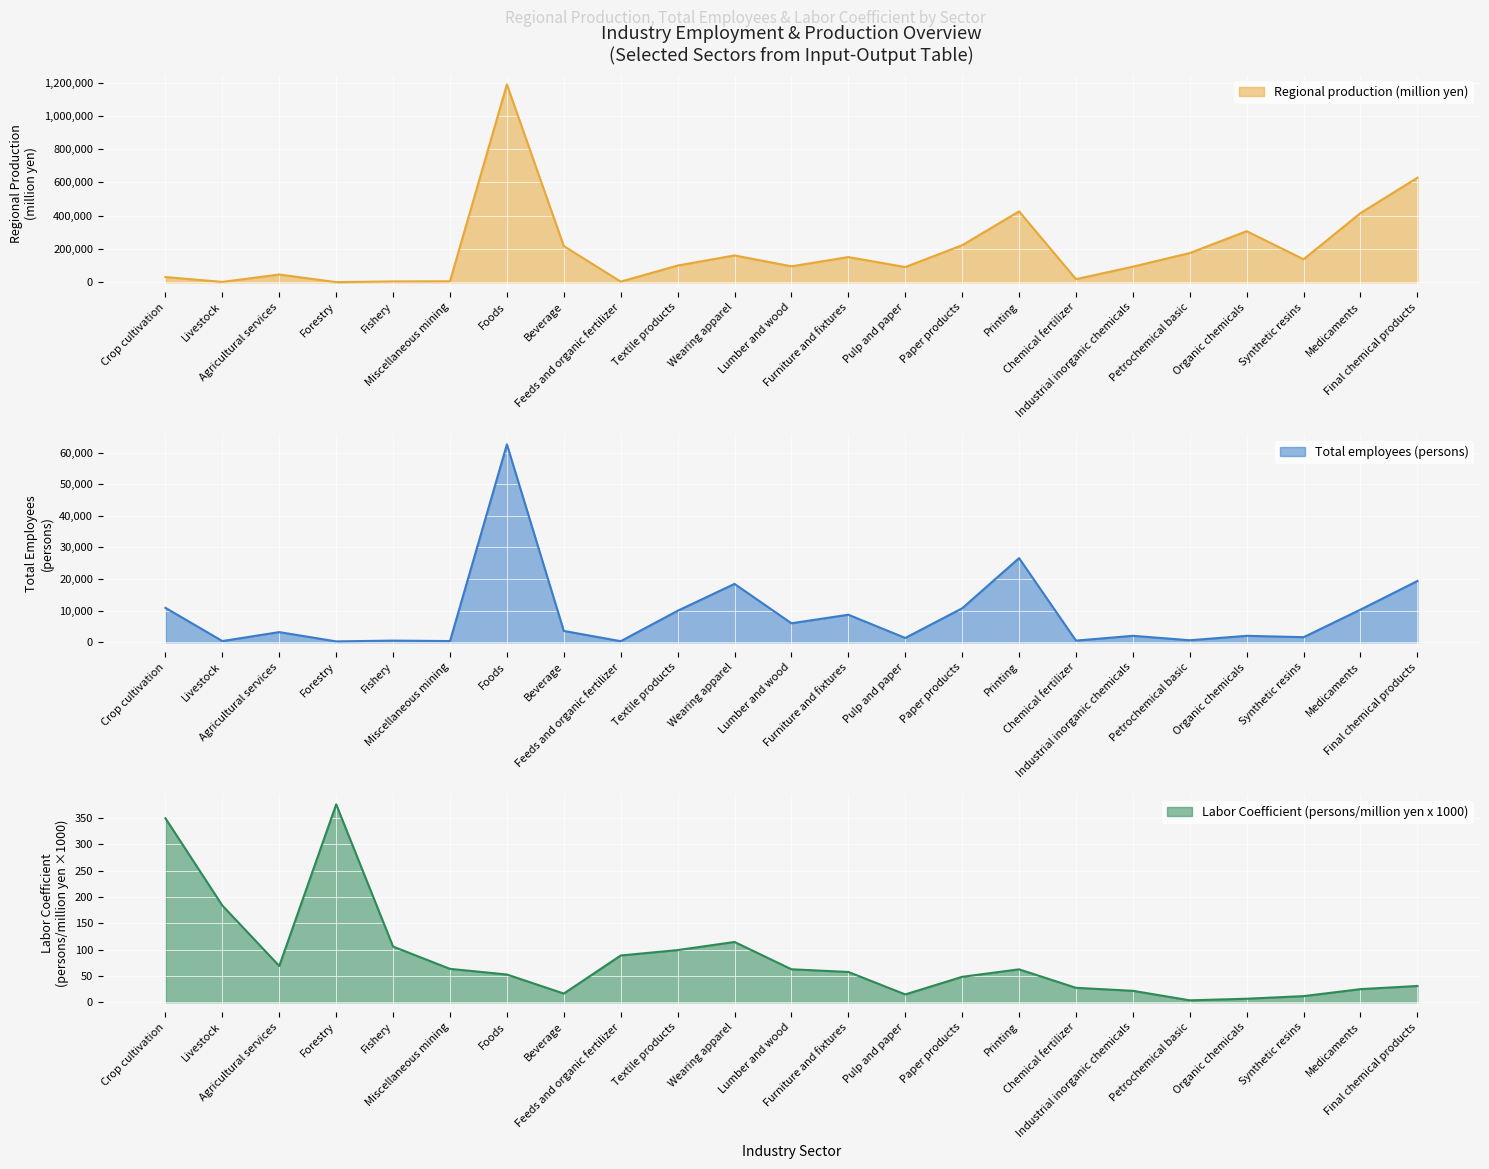

True or false: Regional production (million yen) has a value of 4834.0 at Fishery.

True